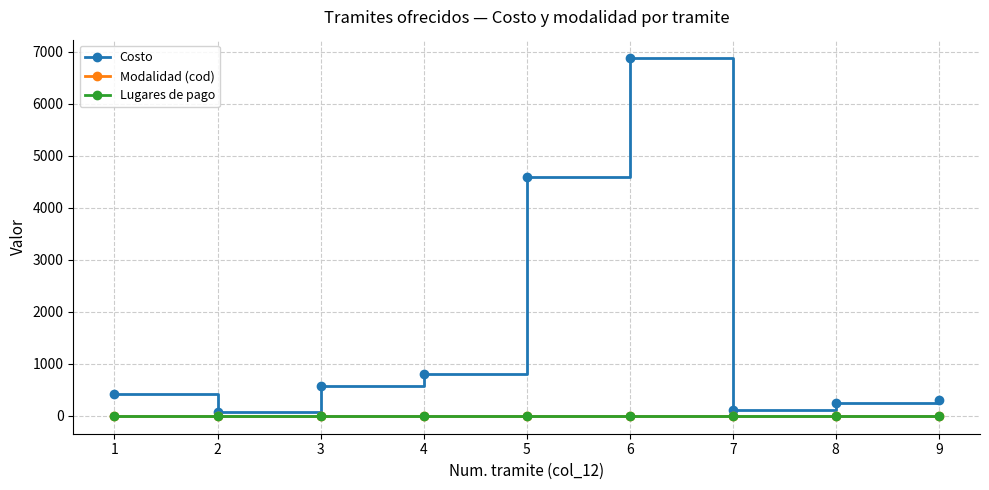

Is it true that Lugares de pago equals 0.6 at 8?

False